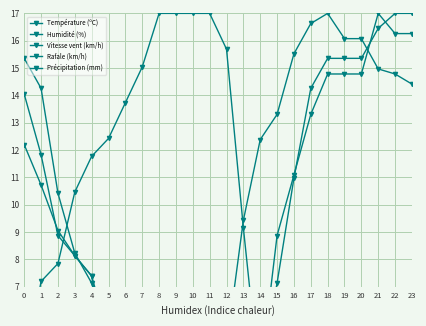

In Température (ºC), how many points are lower than both neighbors (excluding endpoints)?

2